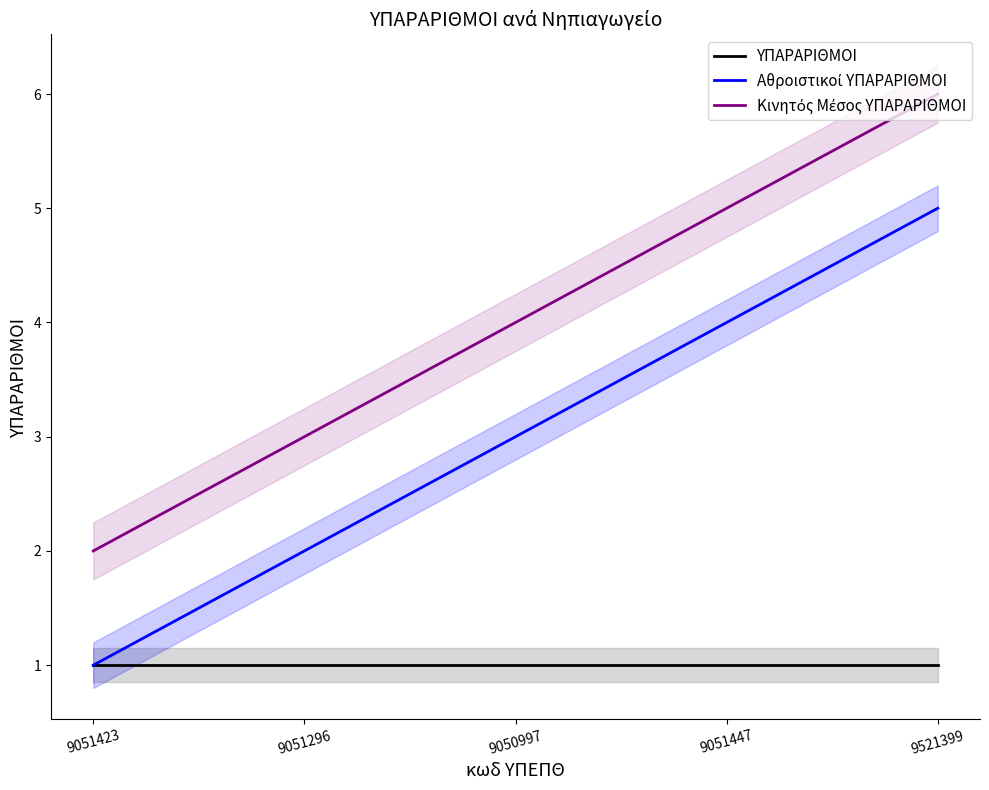

Is this an area chart (filled region under the line)?

No